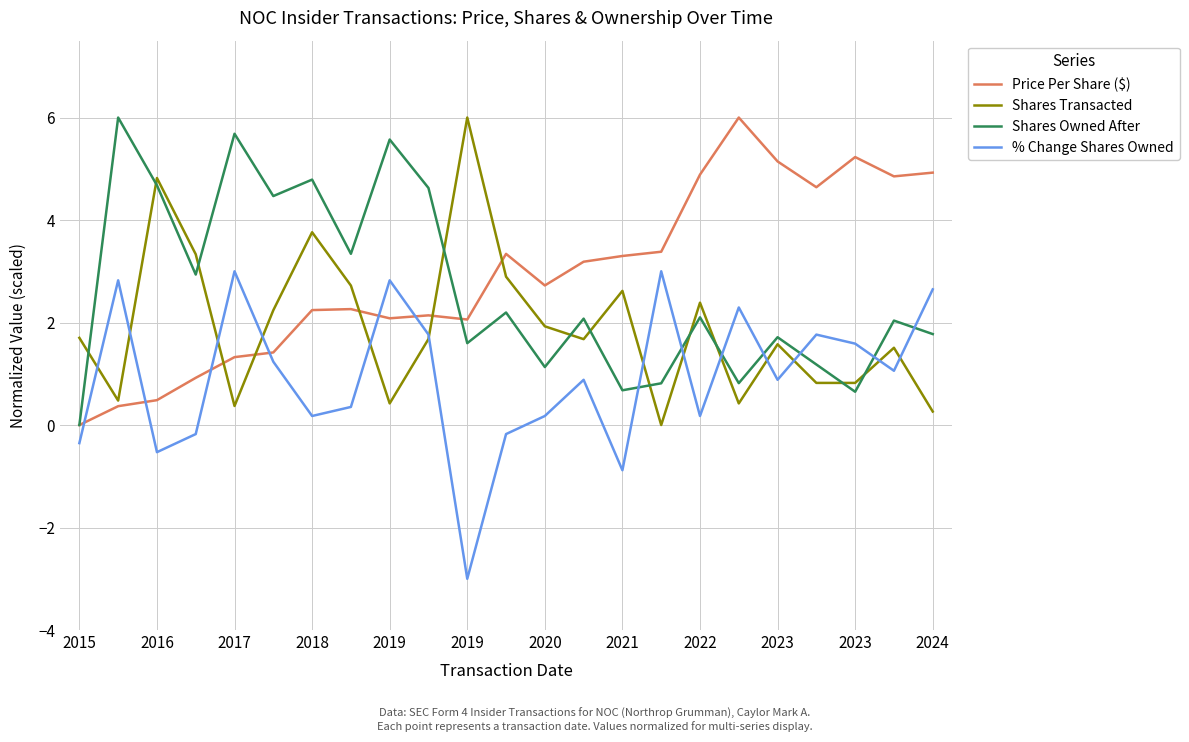

What is the lowest value of the % Change Shares Owned series?

-3.0